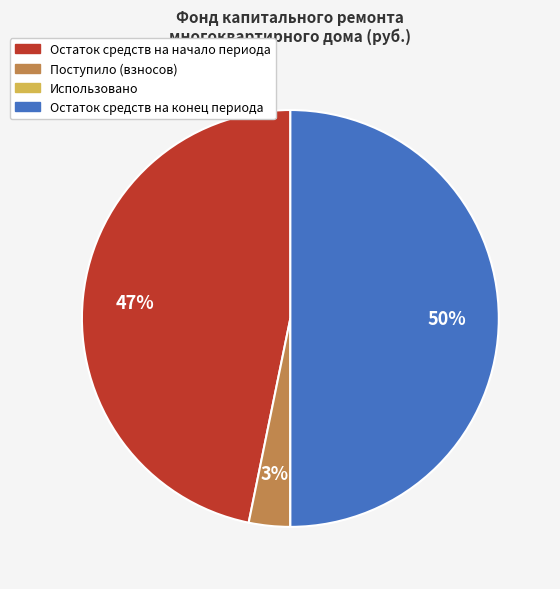

Which slice is the largest?

Остаток средств на конец периода